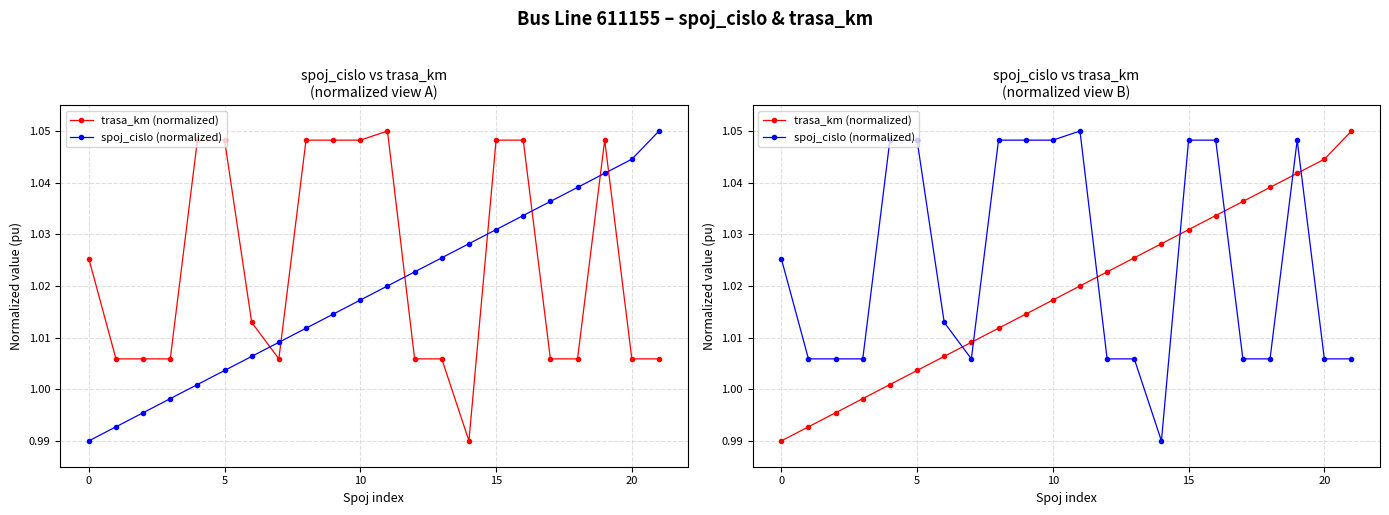

How many lines are shown in the chart?

2